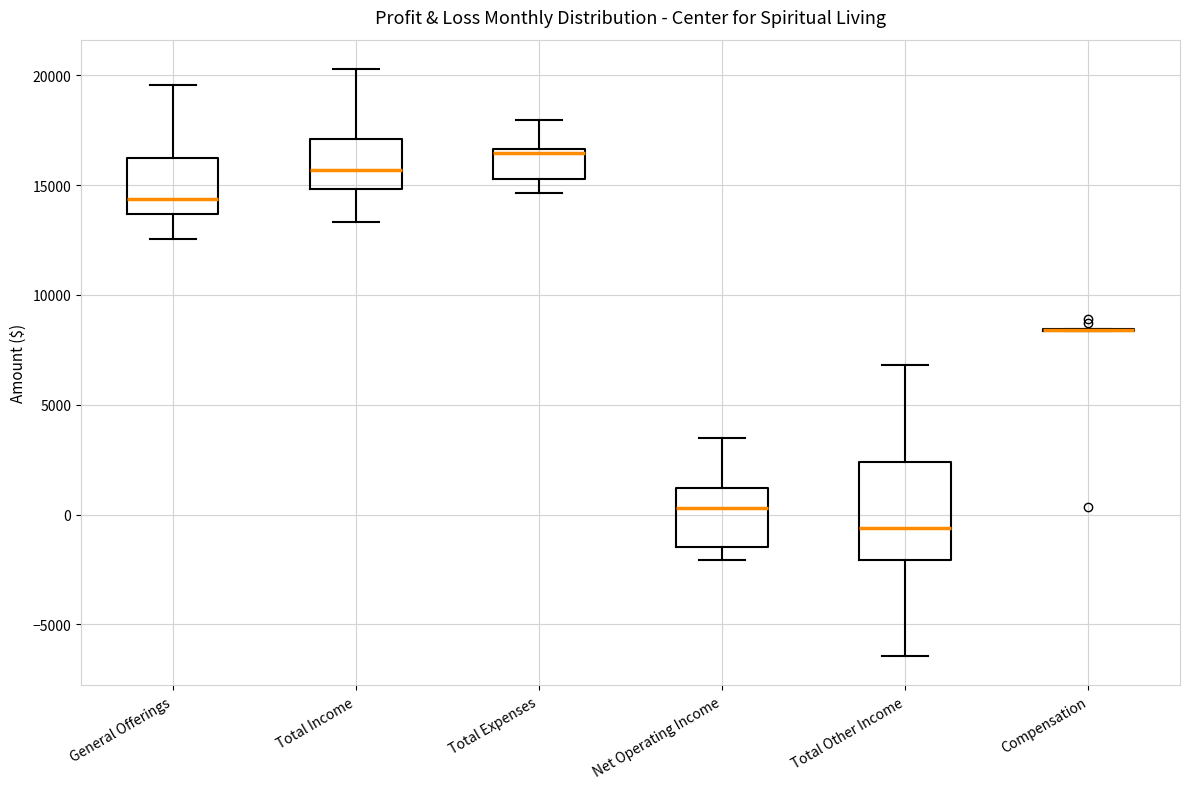

Where is the upper edge of the box for Net Operating Income on the y-axis? The values are not printed on the chart, so give them approximately, as read against the axis.

1000